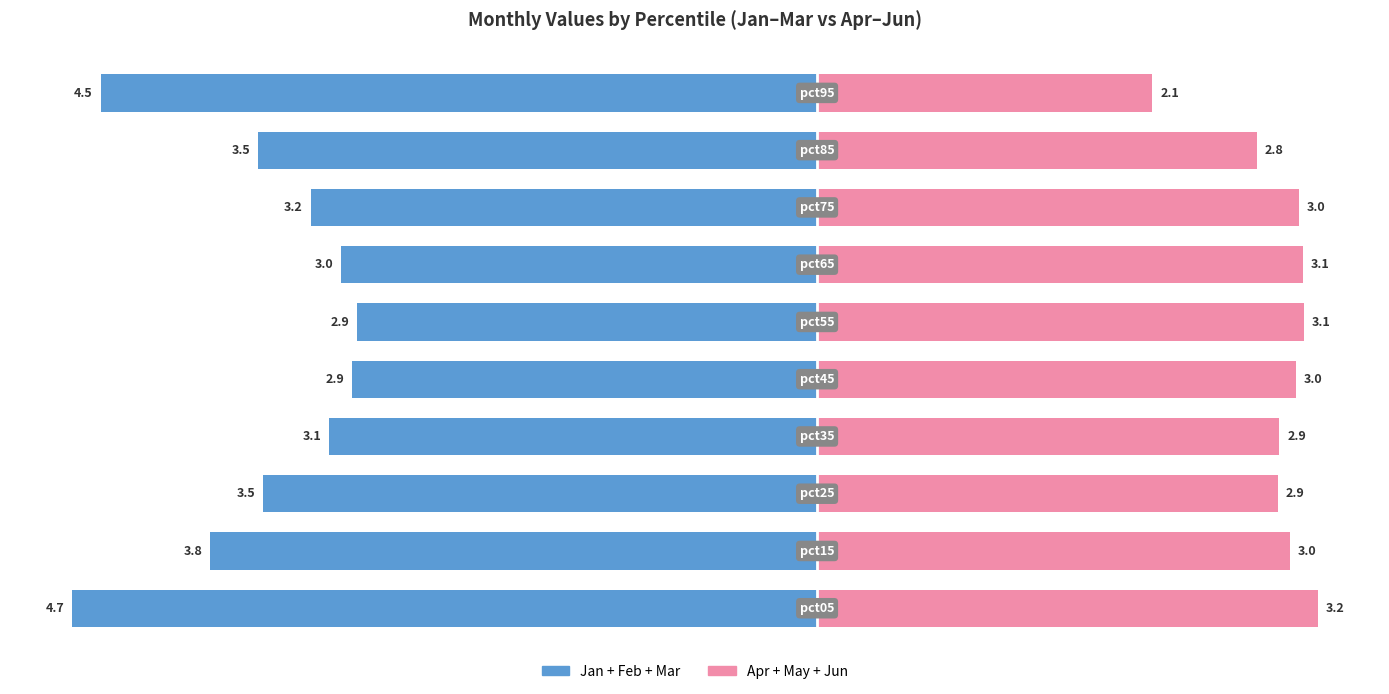

Which series has the largest range (max minus min)?

Jan+Feb+Mar